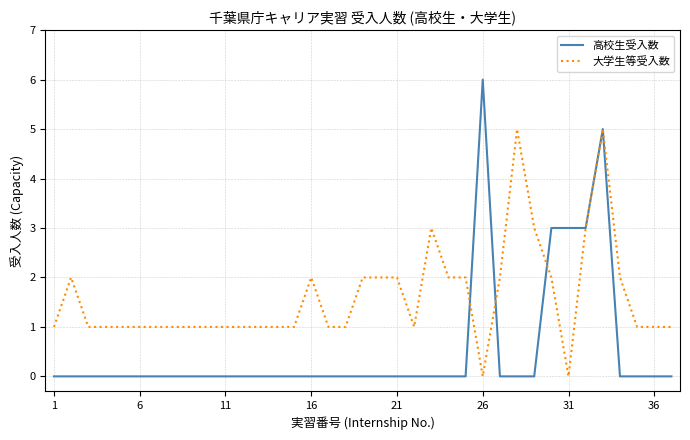

Which series has the largest total across all categories?

大学生等受入数